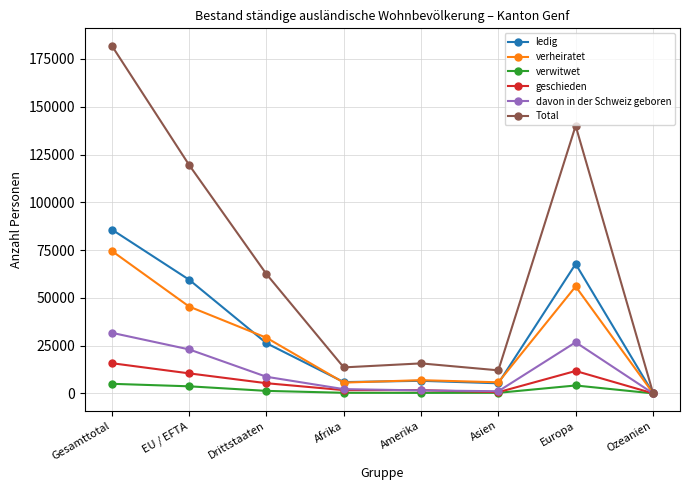

The value of ledig at EU / EFTA is 35608. True or false?

False